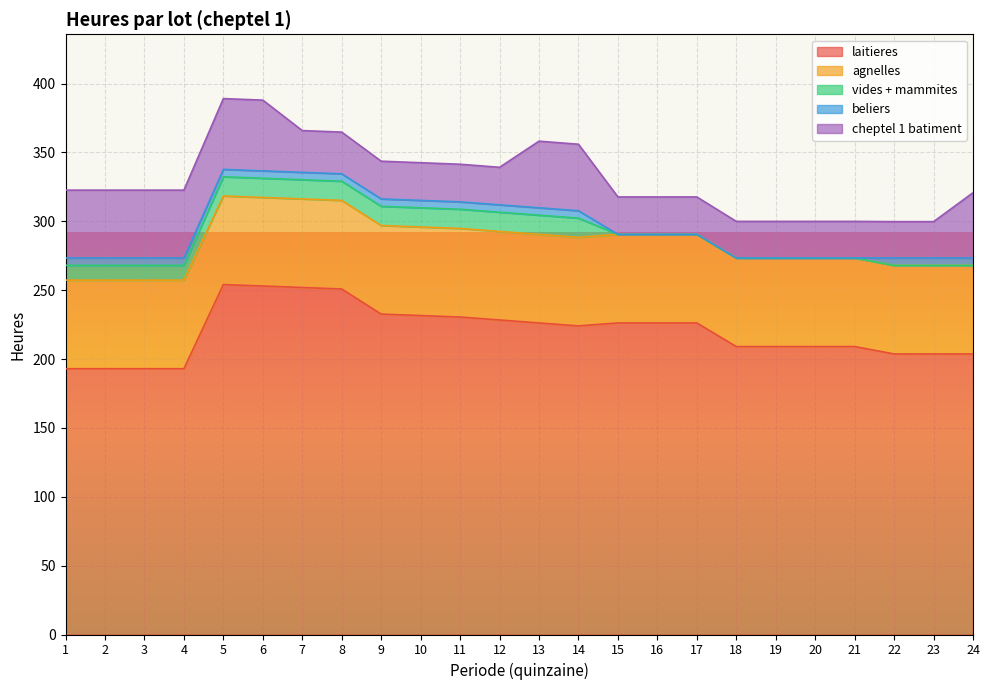

True or false: agnelles and cheptel 1 batiment cross at least once.

False